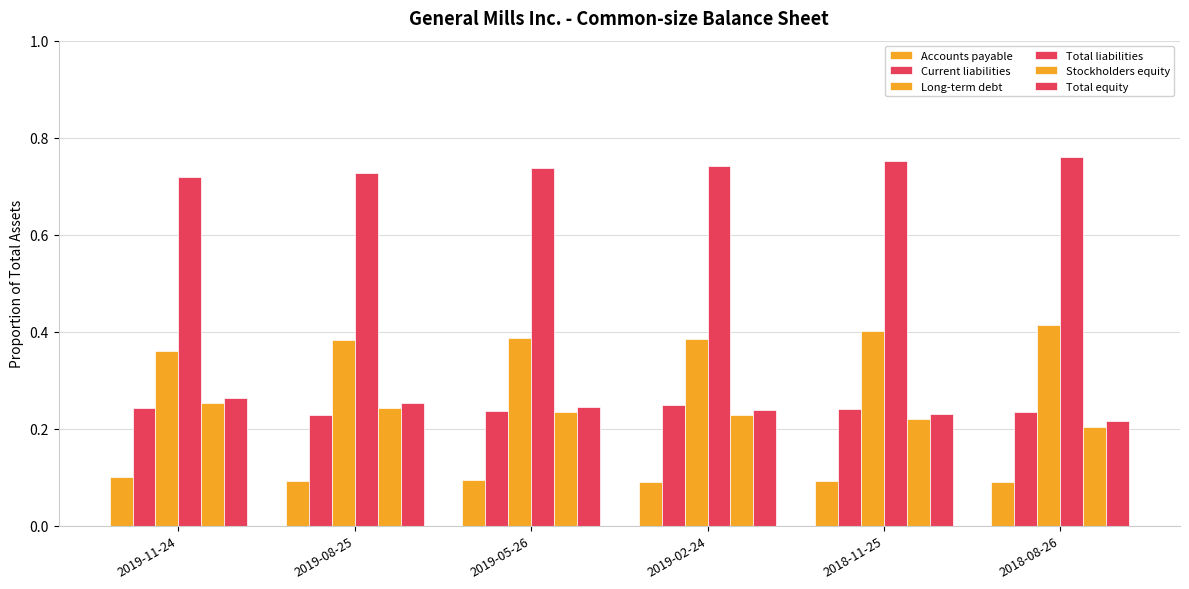

Rank the categories by Total equity value from highest to lowest.

2019-11-24, 2019-08-25, 2019-05-26, 2019-02-24, 2018-11-25, 2018-08-26